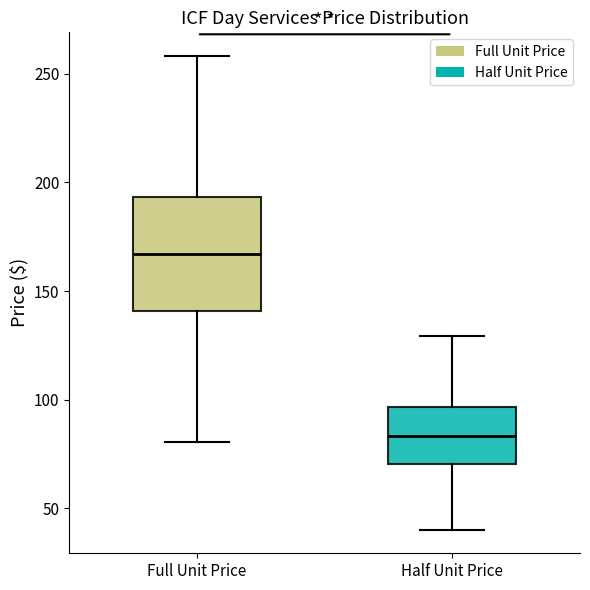

Where is the lower edge of the box for Full Unit Price on the y-axis? The values are not printed on the chart, so give them approximately, as read against the axis.

140